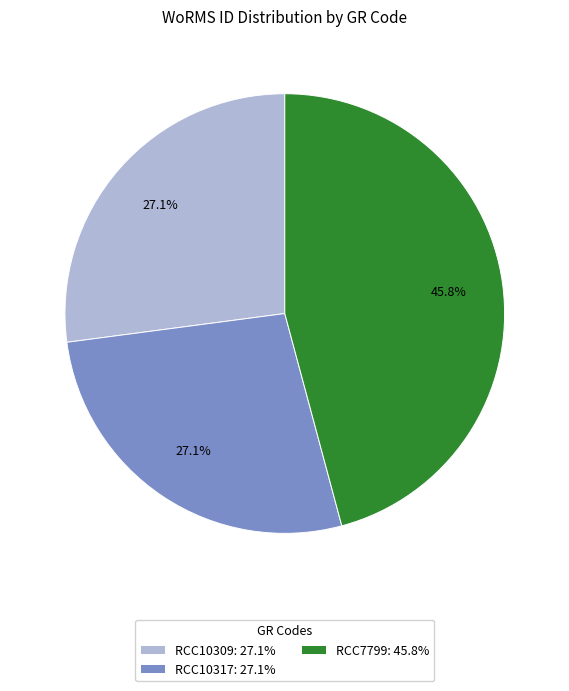

Count the number of slices in the pie.

3